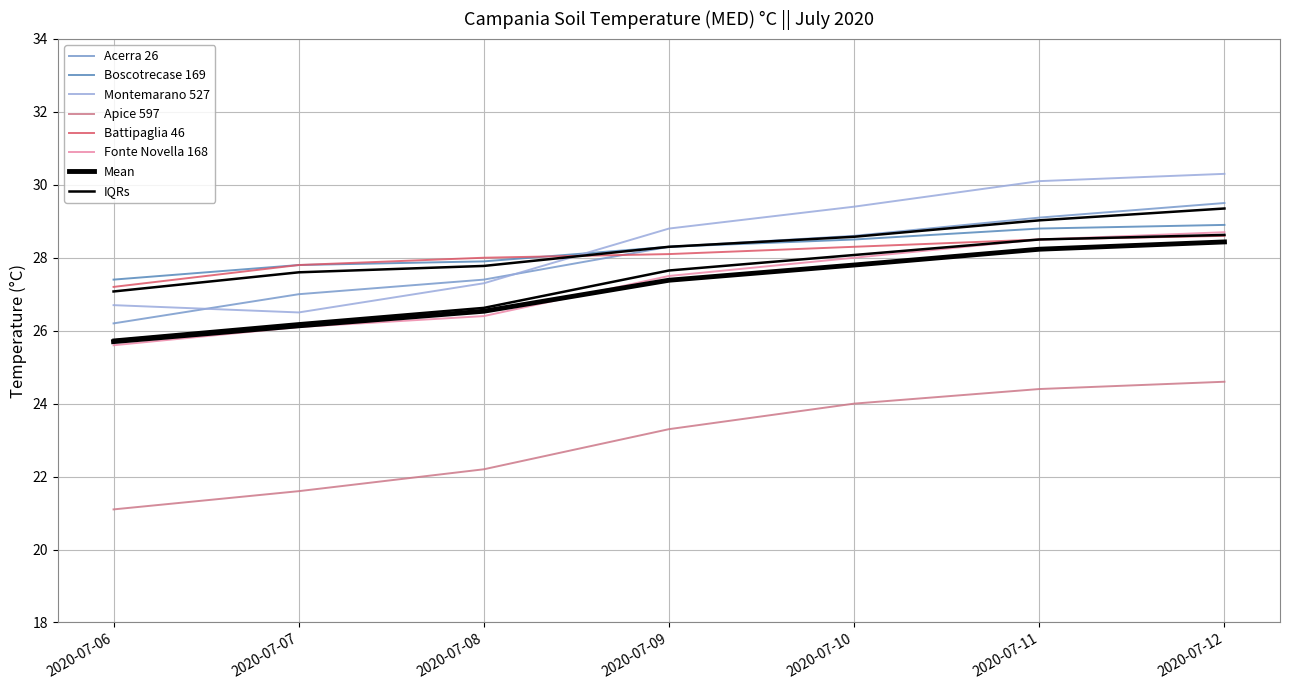

True or false: Apice 597 has more than 2 interior local peaks.

False